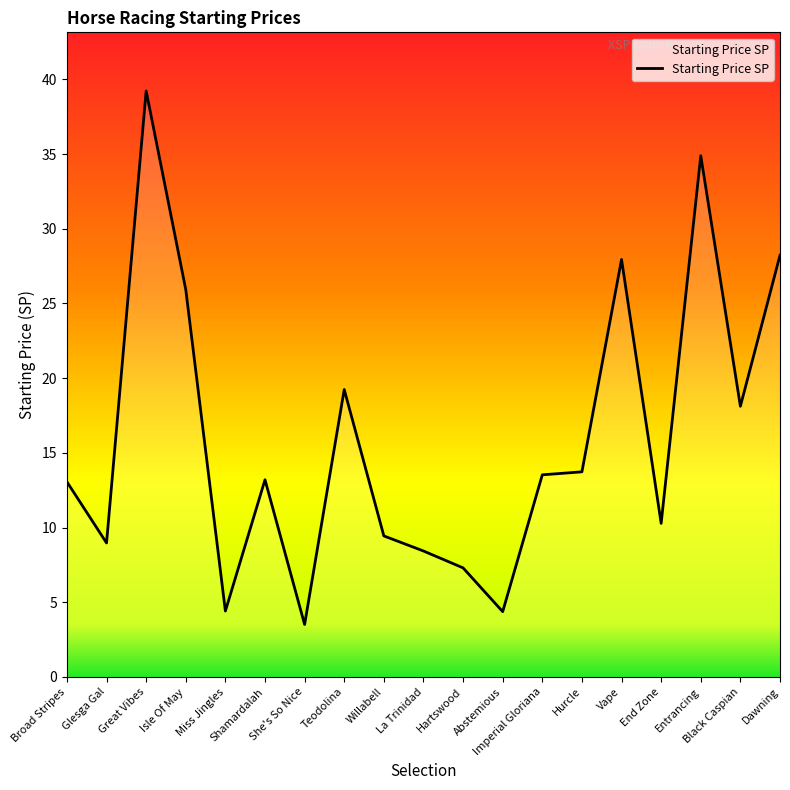

What is the change in value from Isle Of May to Miss Jingles?

-21.5